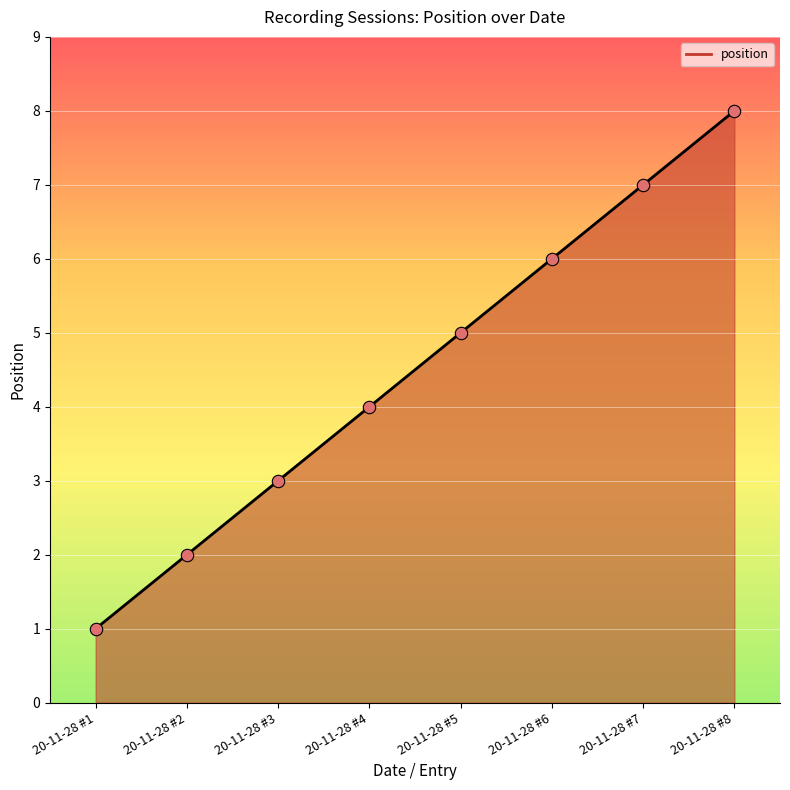

What is the change in value from 20-11-28 #4 to 20-11-28 #7?

+3